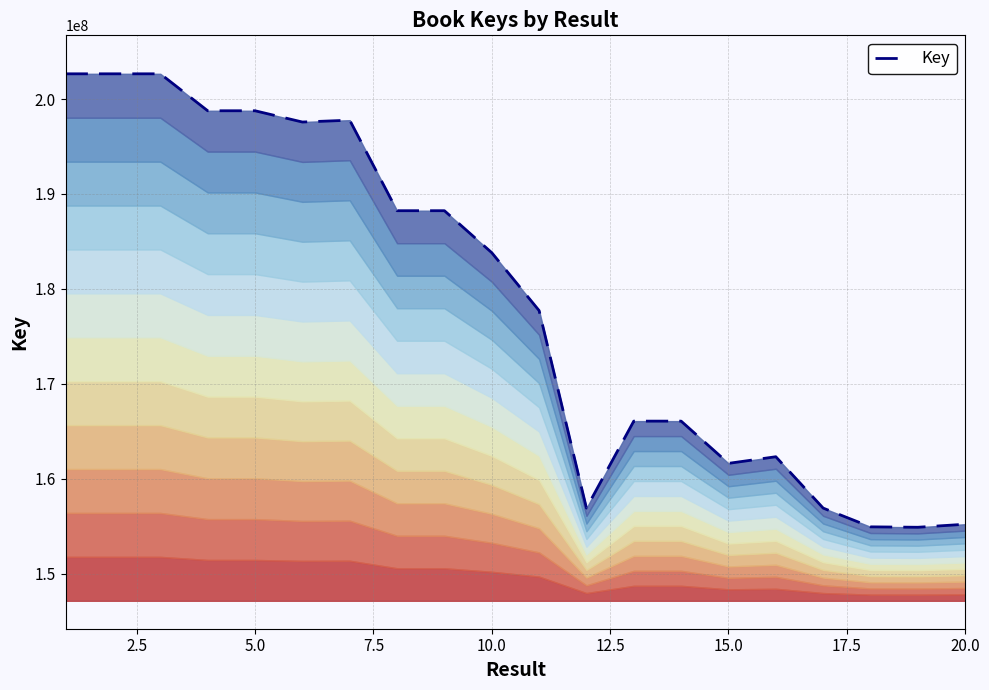

What is the change in value from 12.5 to 17.5?

-9341360